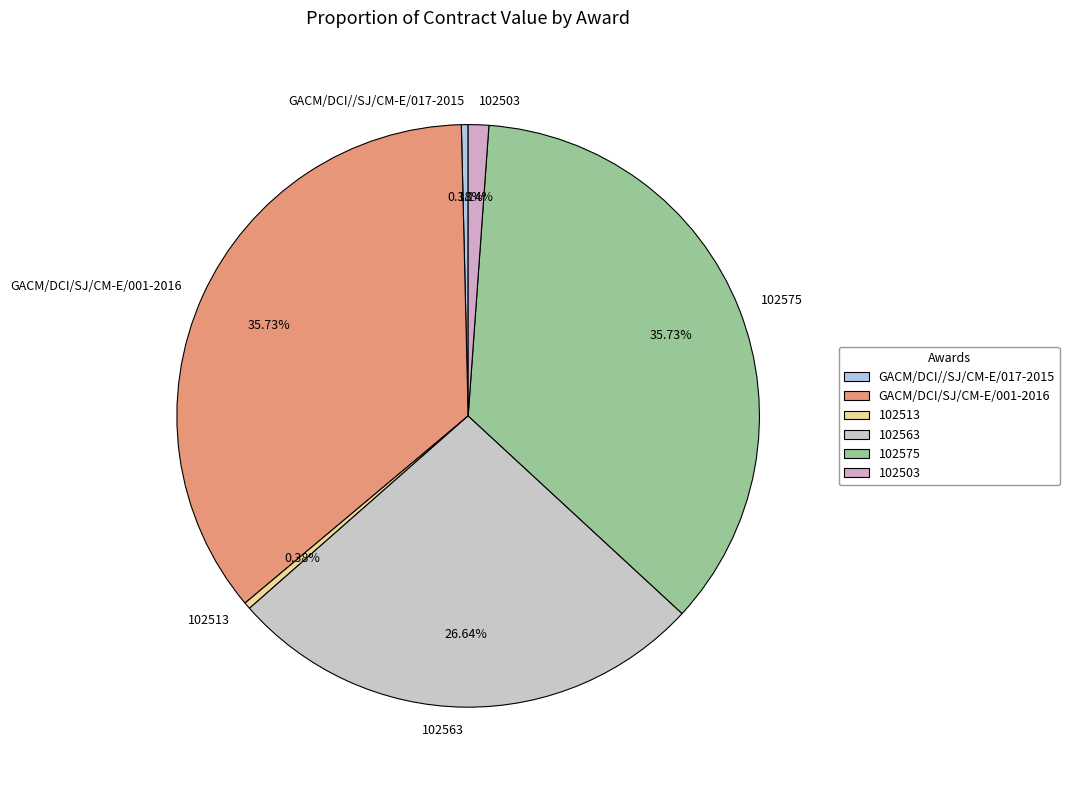

What portion of the pie excludes GACM/DCI/SJ/CM-E/001-2016?

64.3%